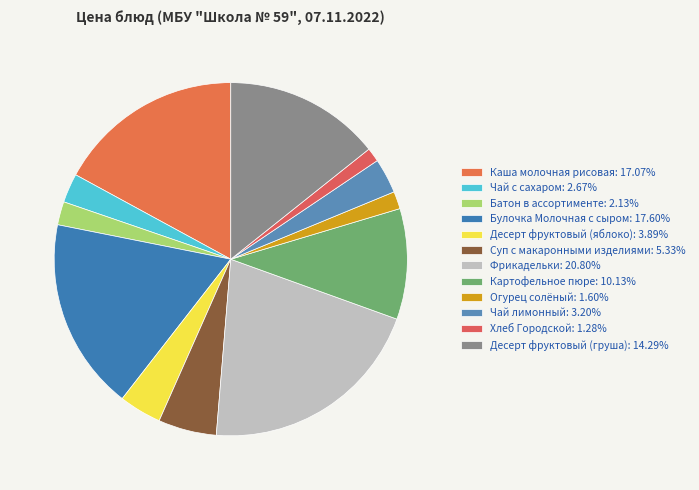

Is it true that Чай лимонный is 13% of the pie?

False